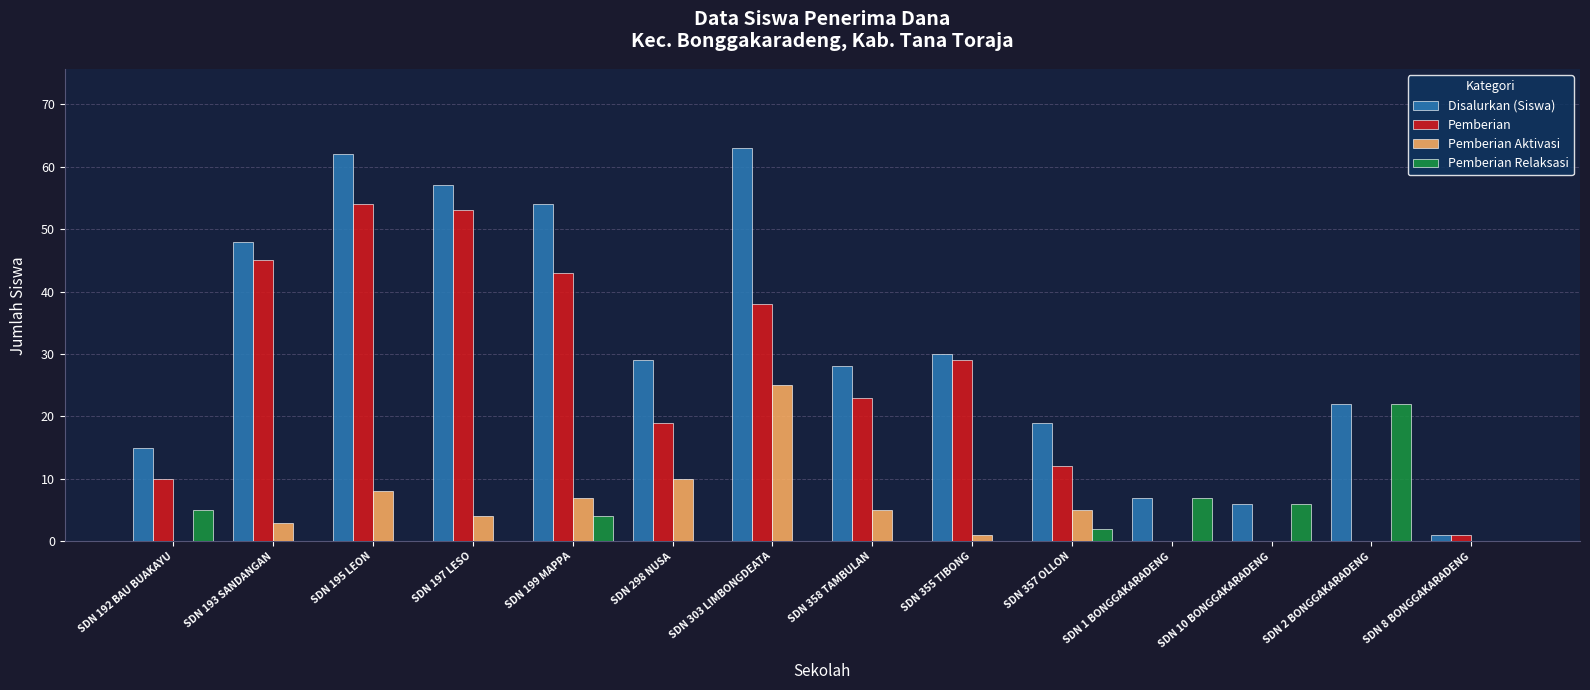

What is the sum of all Pemberian Aktivasi values?

68